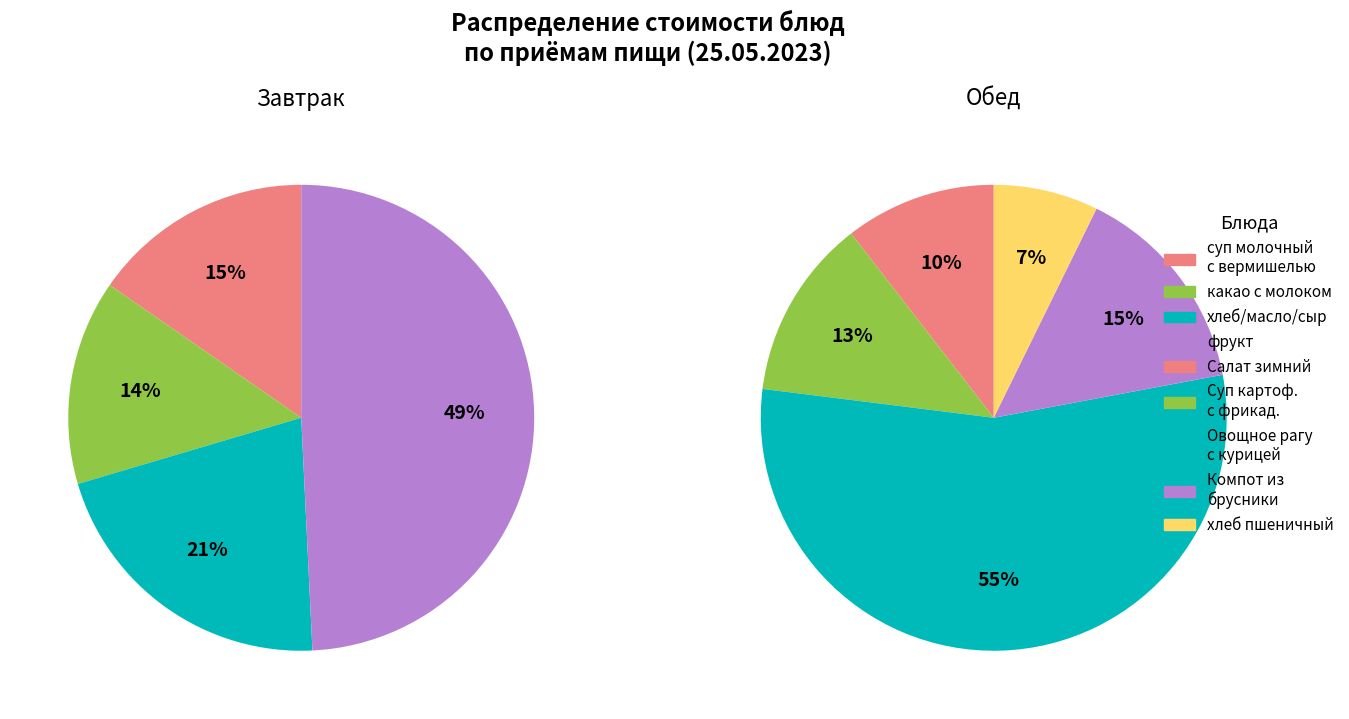

True or false: 1 accounts for 14% of the total.

True